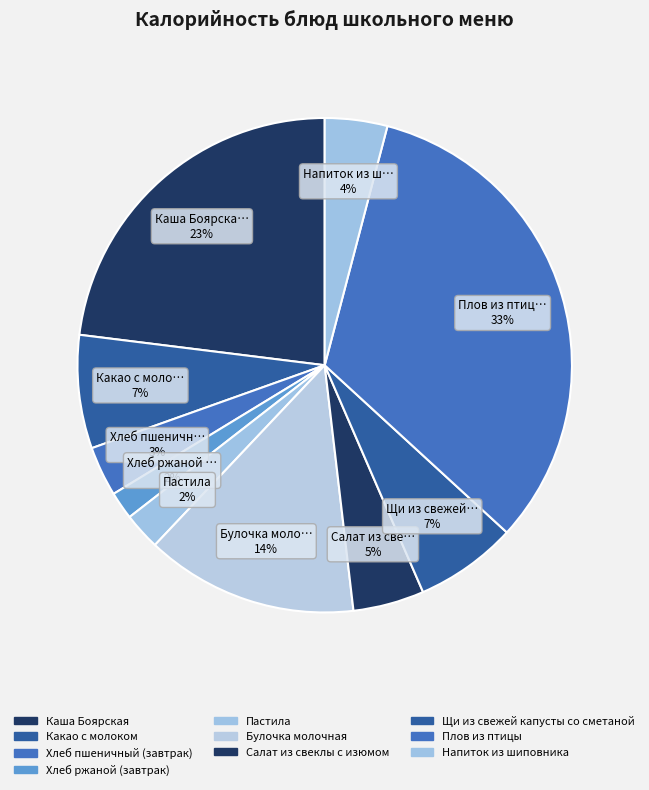

Rank the categories by value from highest to lowest.

Плов из птицы, Каша Боярская, Булочка молочная, Какао с молоком, Щи из свежей капусты со сметаной, Салат из свеклы с изюмом, Напиток из шиповника, Хлеб пшеничный (завтрак), Пастила, Хлеб ржаной (завтрак)